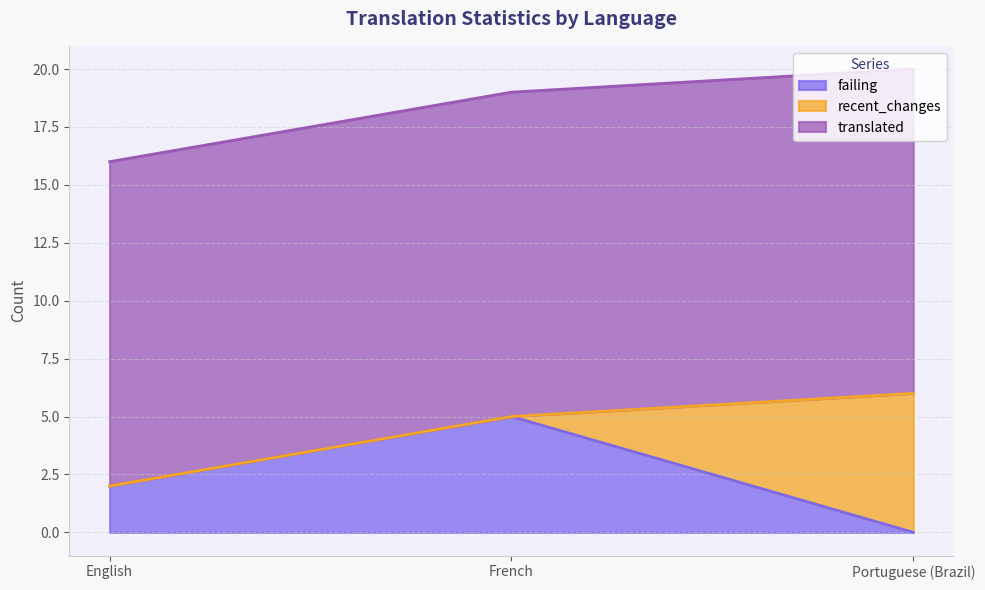

True or false: failing has a value of 3 at French.

False